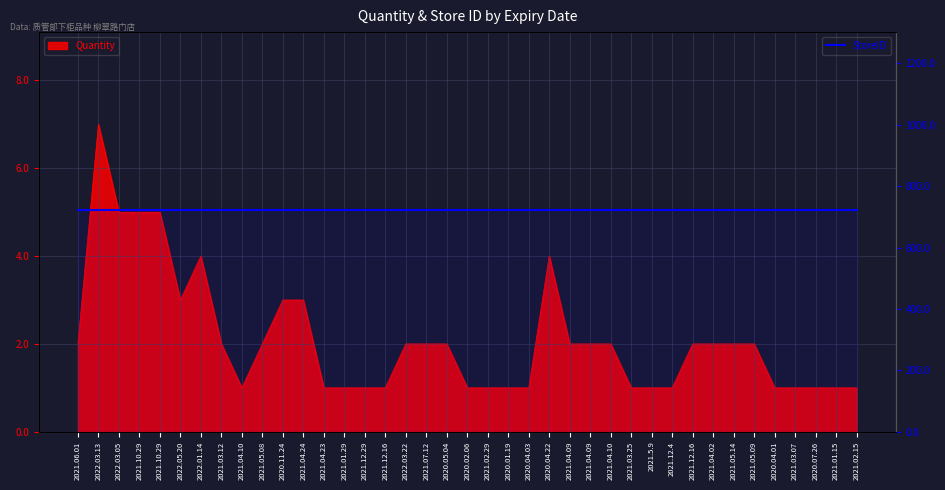

How many interior local peaks (higher than both neighbors) does the data have?

3